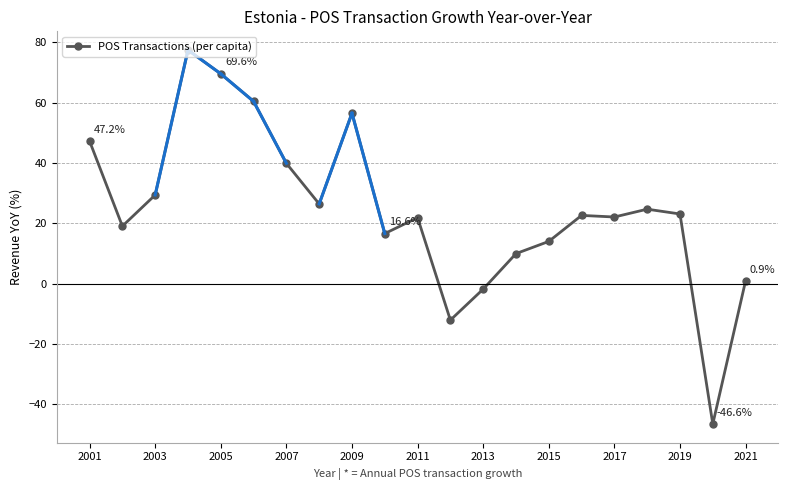

True or false: there are more than 1 points higher than both neighbors.

True